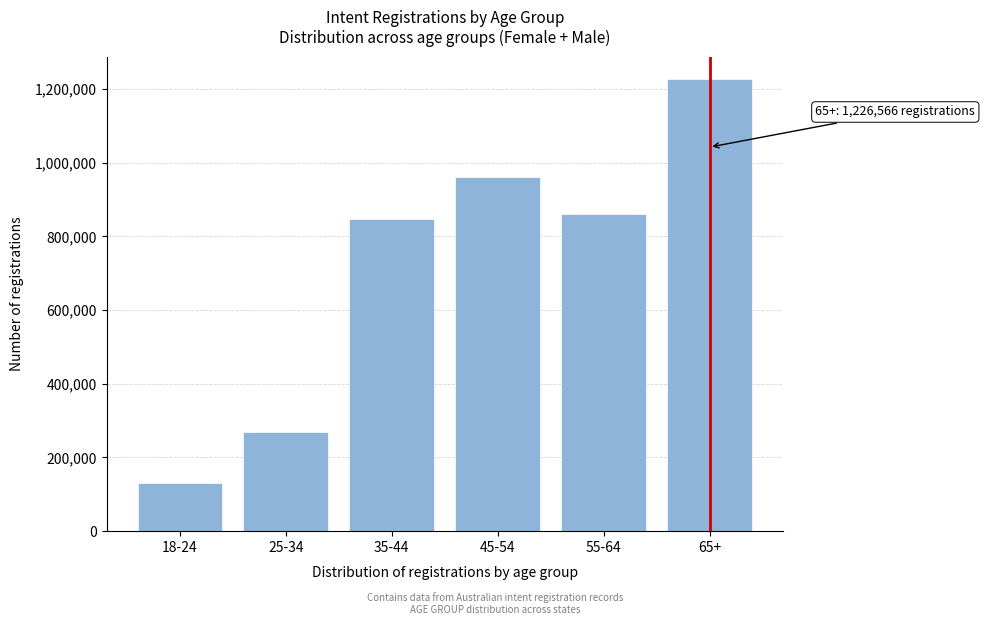

Reading right to left, what are all the values shown in this chart?

65+=1226566	55-64=860914	45-54=962279	35-44=848179	25-34=270128	18-24=130205